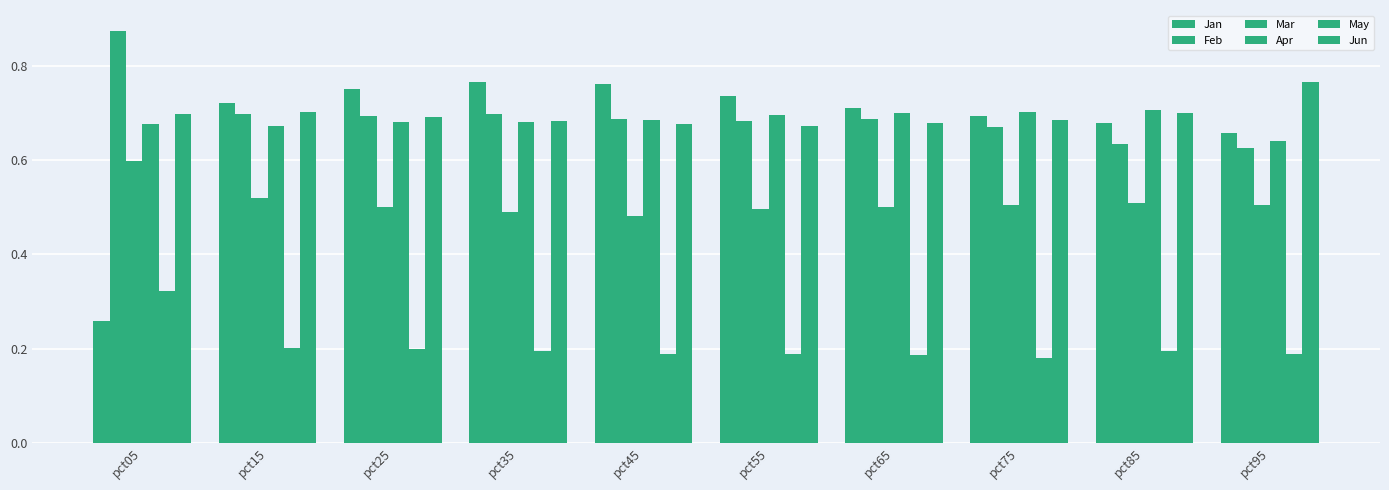

Between pct35 and pct65, which is larger?

pct35